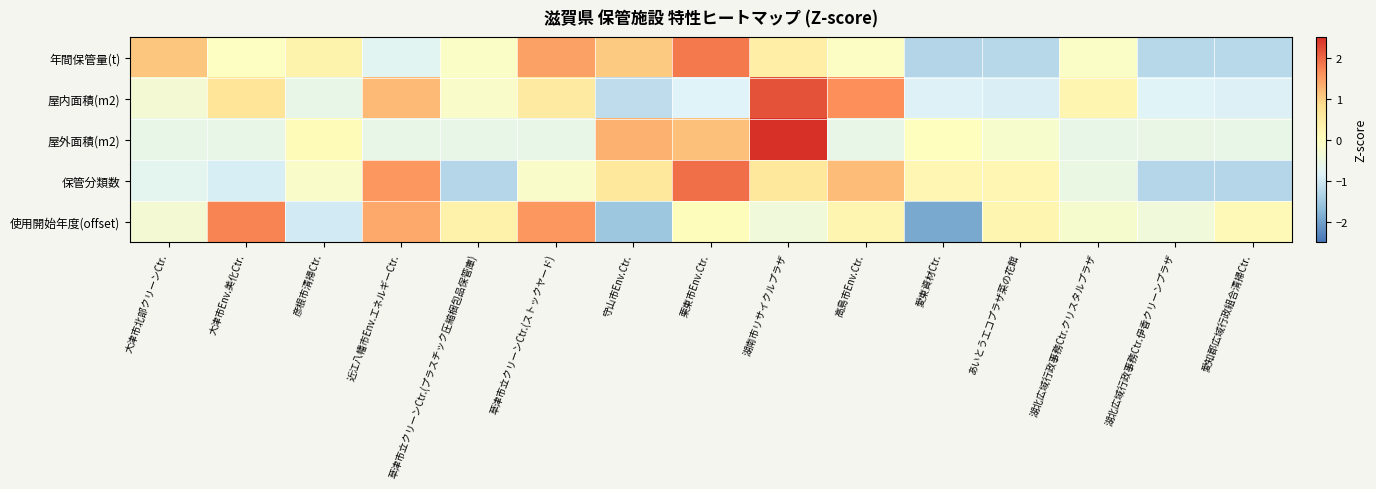

Which series has the widest spread of values?

使用開始年度(offset)